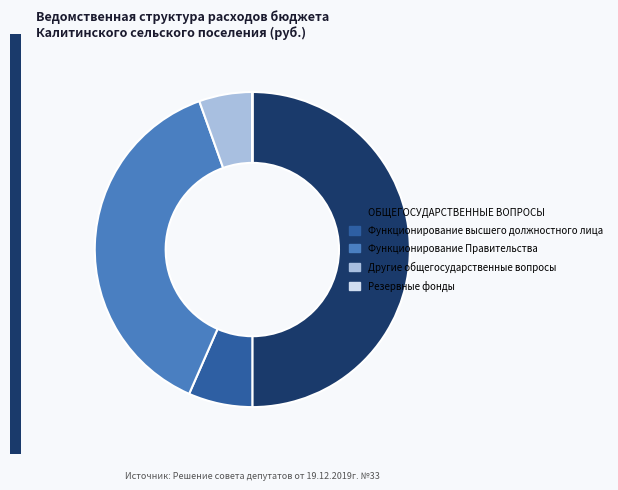

The ОБЩЕГОСУДАРСТВЕННЫЕ ВОПРОСЫ slice represents 50% of the pie. True or false?

True